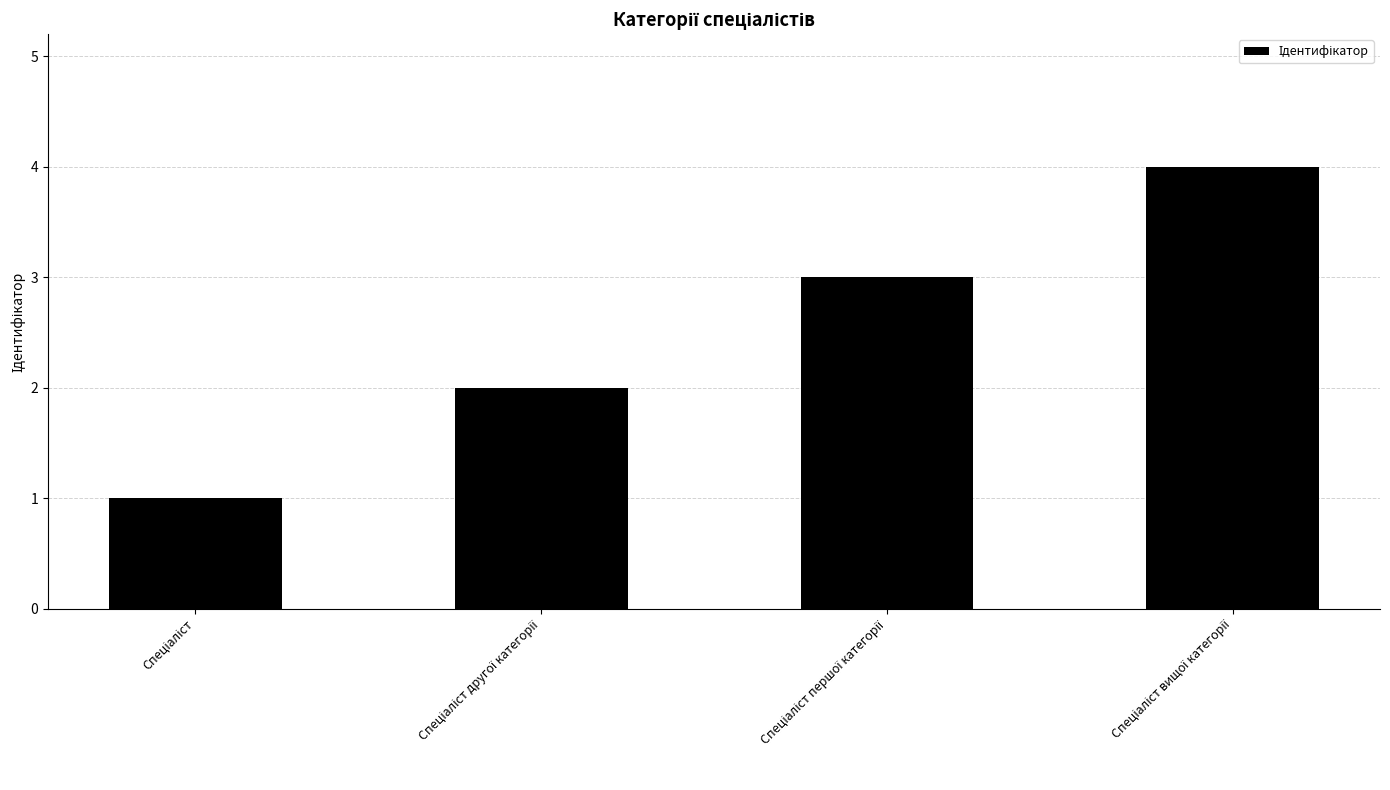

What is the greatest value displayed?

4